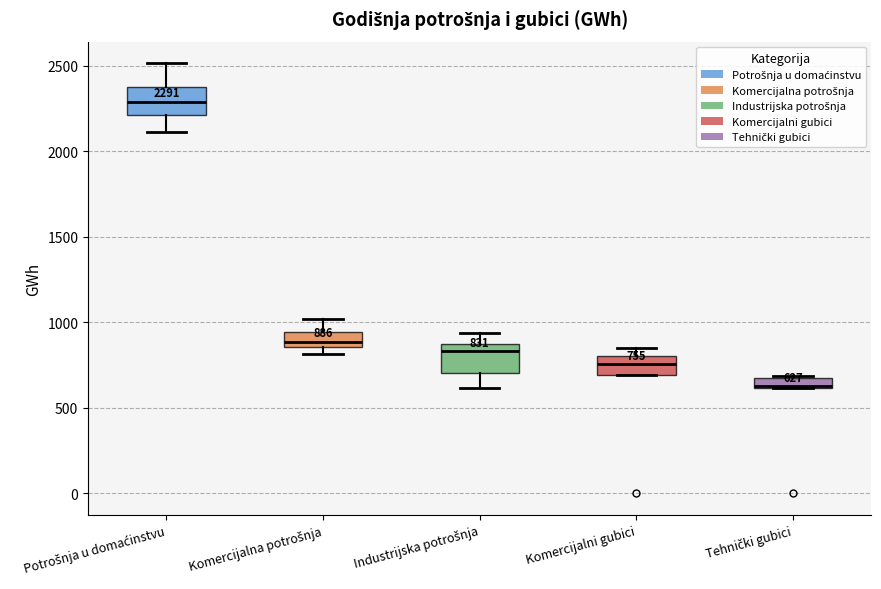

Which box's median line is the highest?

Potrošnja u domaćinstvu